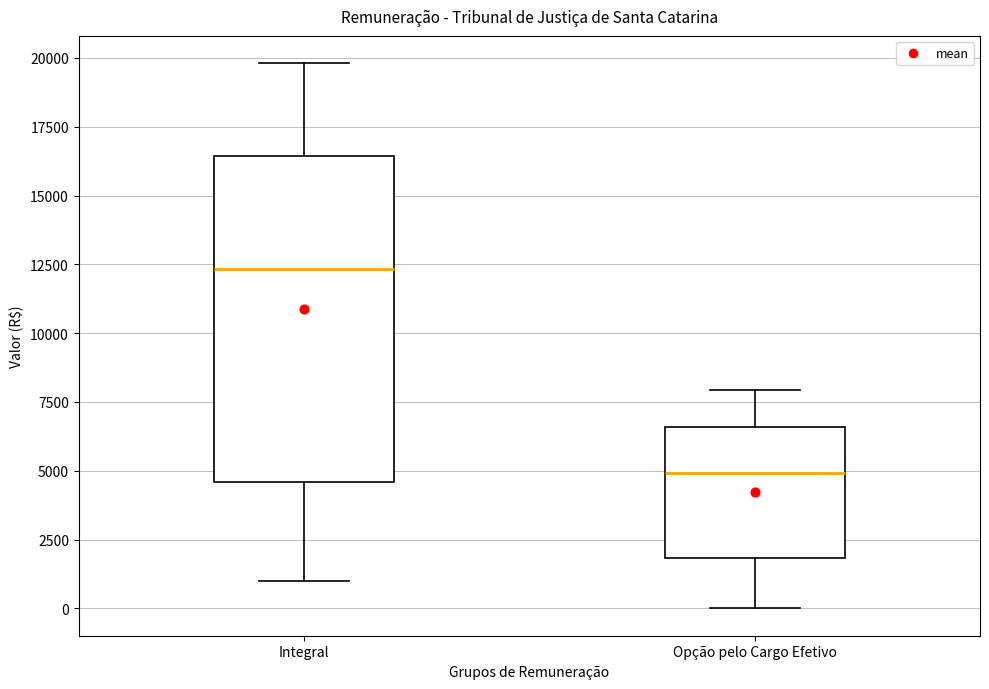

Reading left to right, read every box against the y-axis: the position of its median line, the range the box covers, and the ends of its whiskers. The values are not printed on the chart, so give them approximately, as read against the axis.

Integral: median 12500, box 4500 to 16500, whiskers 1000 to 20000
Opção pelo Cargo Efetivo: median 5000, box 2000 to 6500, whiskers 0 to 8000